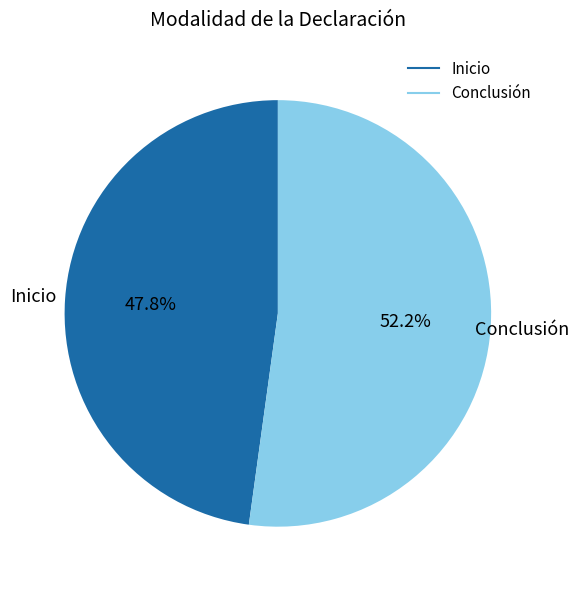

Rank the categories by value from lowest to highest.

Inicio, Conclusión